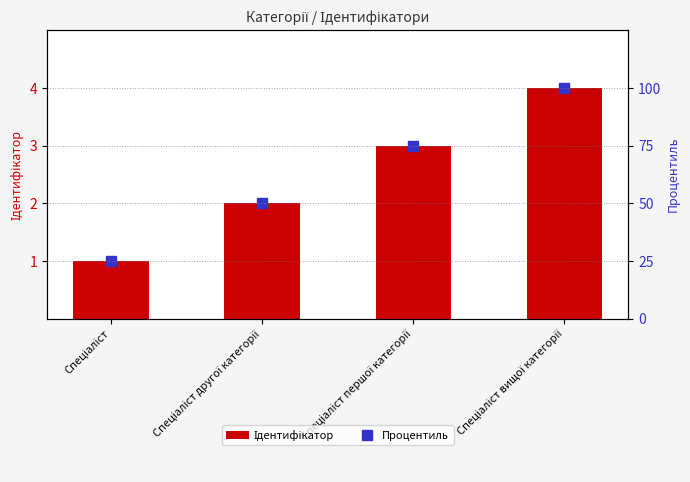

Which series has the largest total across all categories?

Процентиль